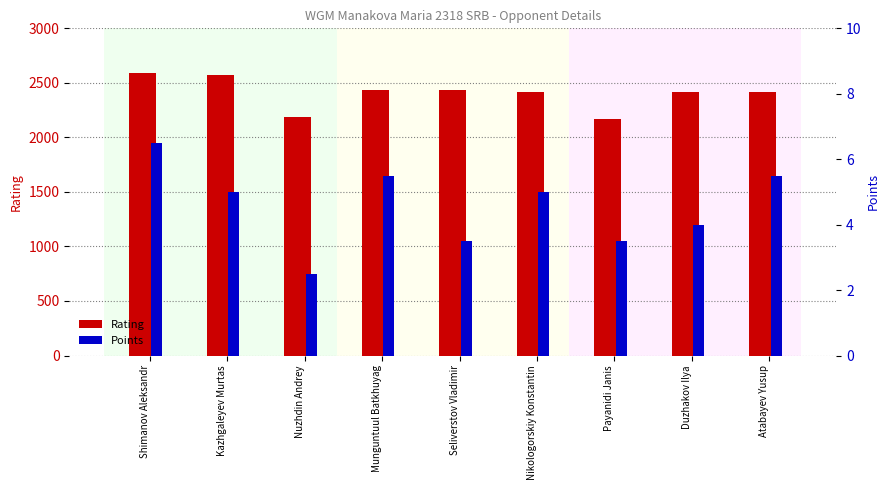

Reading right to left, extract all data points from this chart.

Rating: Atabayev Yusup=2415.0	Duzhakov Ilya=2420.0	Payanidi Janis=2167.0	Nikologorskiy Konstantin=2414.0	Seliverstov Vladimir=2432.0	Munguntuul Batkhuyag=2433.0	Nuzhdin Andrey=2183.0	Kazhgaleyev Murtas=2573.0	Shimanov Aleksandr=2591.0
Points: Atabayev Yusup=5.5	Duzhakov Ilya=4.0	Payanidi Janis=3.5	Nikologorskiy Konstantin=5.0	Seliverstov Vladimir=3.5	Munguntuul Batkhuyag=5.5	Nuzhdin Andrey=2.5	Kazhgaleyev Murtas=5.0	Shimanov Aleksandr=6.5